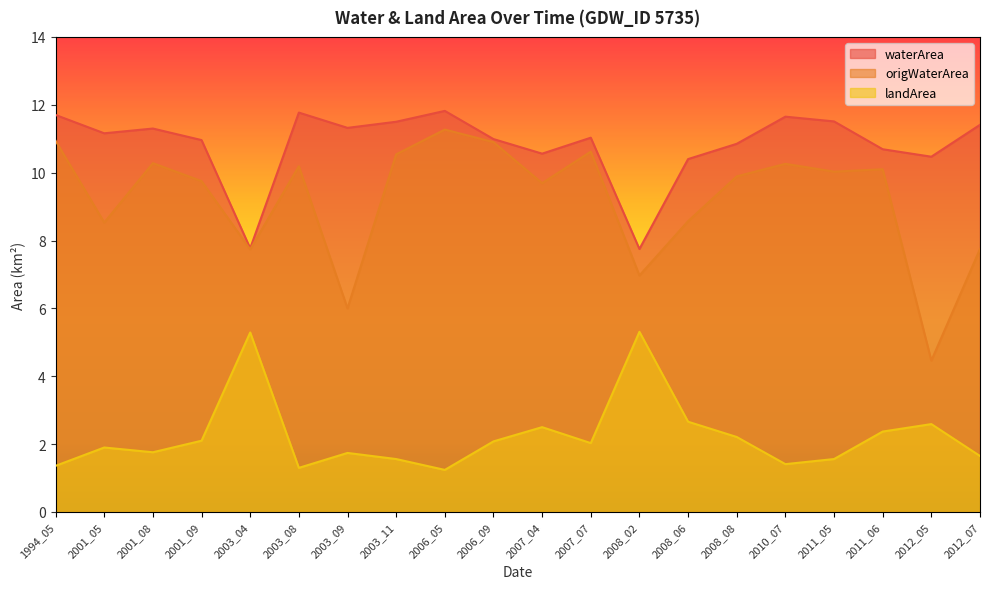

Reading left to right, extract all data points from this chart.

waterArea: 11.7	11.2	11.3	11.0	7.8	11.8	11.3	11.5	11.8	11.0	10.6	11.0	7.8	10.4	10.8	11.7	11.5	10.7	10.5	11.4
origWaterArea: 10.9	8.5	10.3	9.8	7.7	10.2	6.0	10.5	11.3	10.9	9.7	10.6	7.0	8.6	9.9	10.3	10.0	10.1	4.5	7.8
landArea: 1.4	1.9	1.8	2.1	5.3	1.3	1.7	1.6	1.2	2.1	2.5	2.0	5.3	2.7	2.2	1.4	1.6	2.4	2.6	1.6